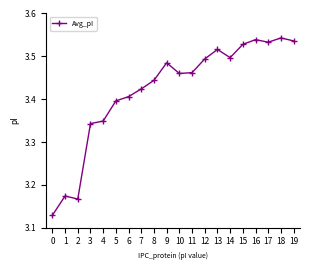

Between 10 and 8, which is larger?

10